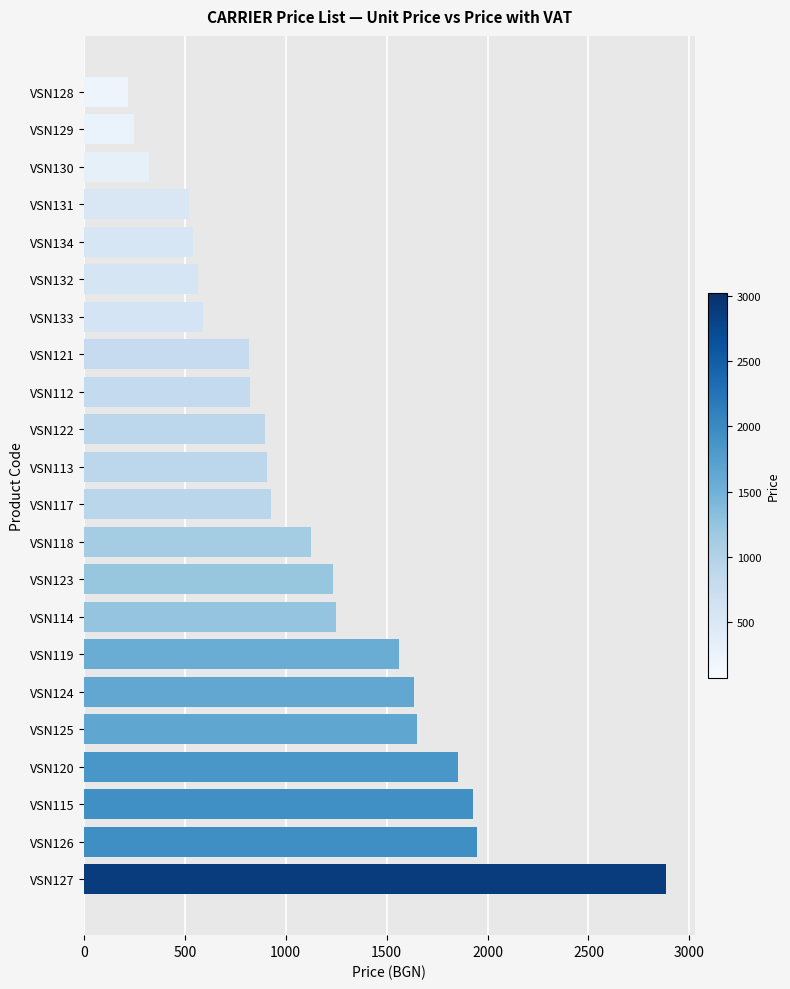

What is the sum of all values?

24448.3